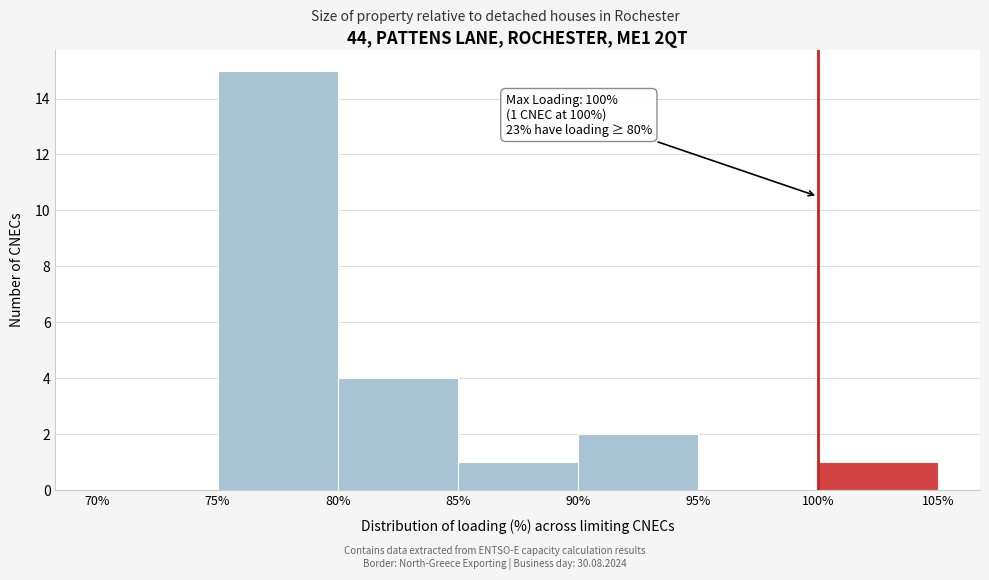

Which range on the x-axis has the tallest bar?

75% to 80%